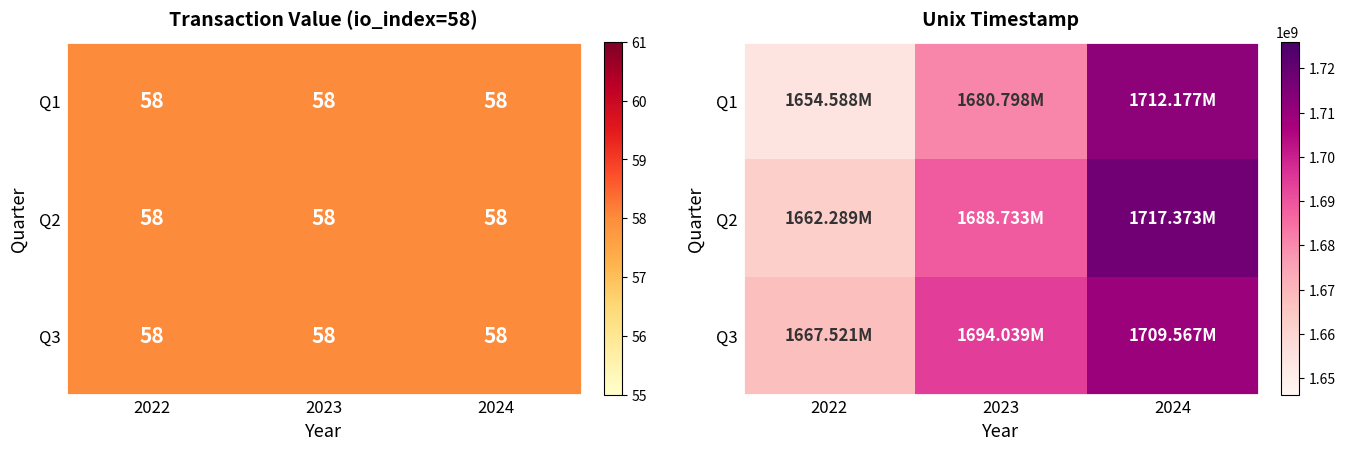

How many Q1 values are between 1654587641 and 1712177356?

3